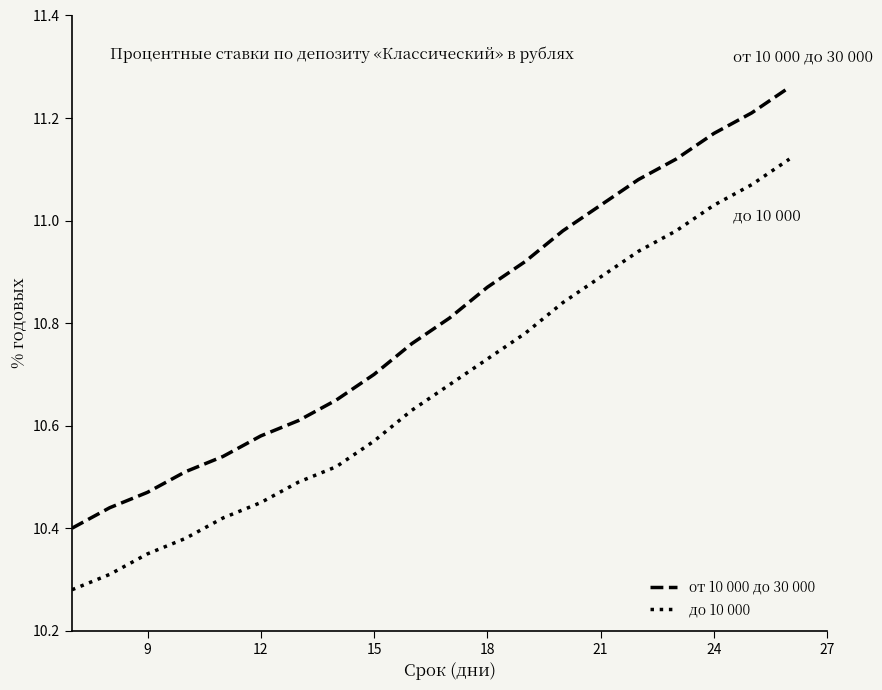

True or false: от 10 000 до 30 000 and до 10 000 cross at least once.

False